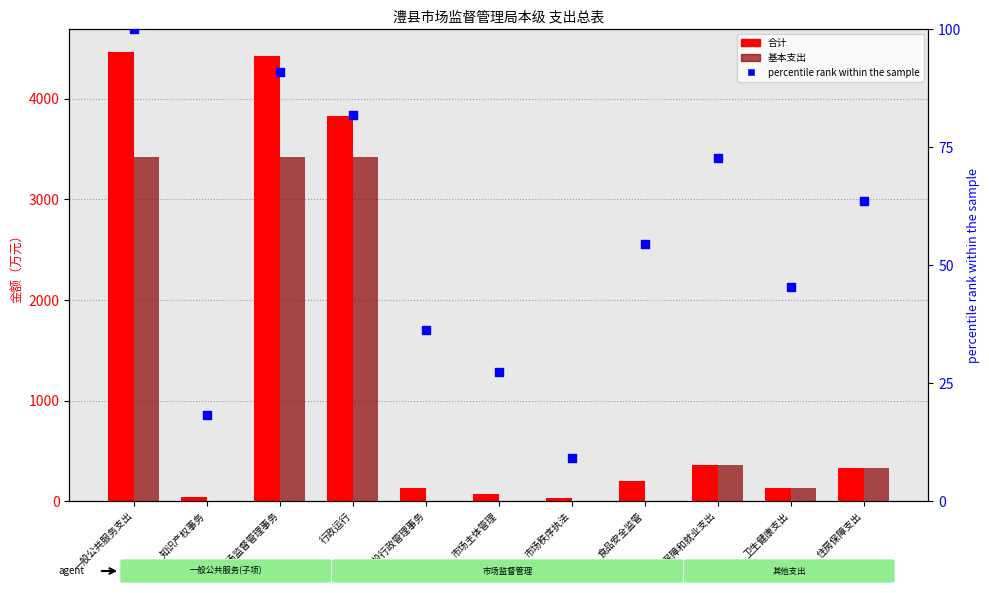

At how many categories does at least one series exceed 1895?

3